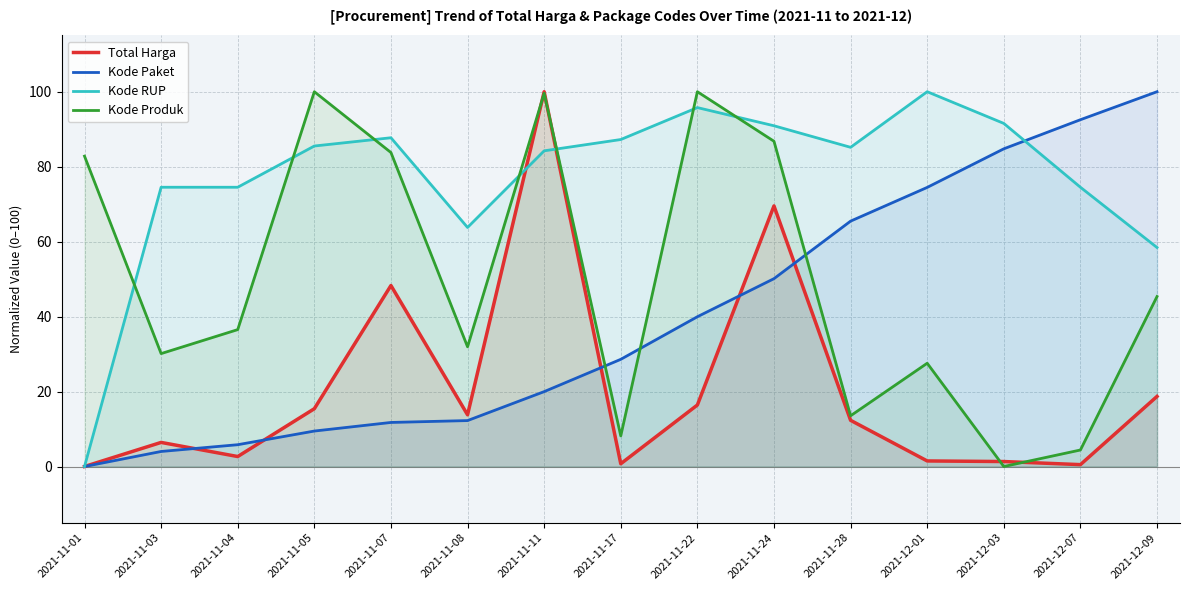

What is the average value of the Kode Produk series?

50.0